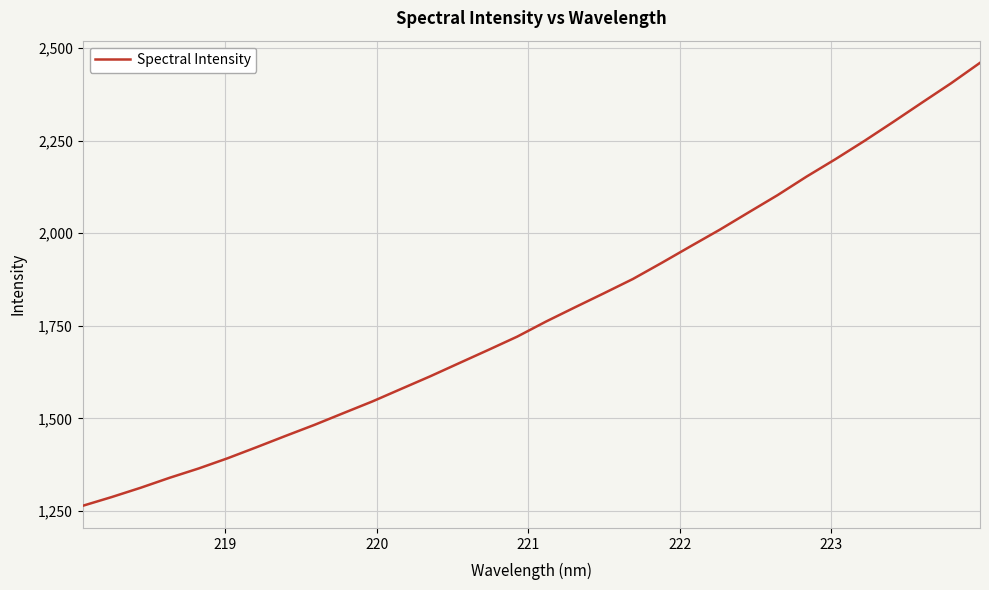

What is the greatest value displayed?

2460.4